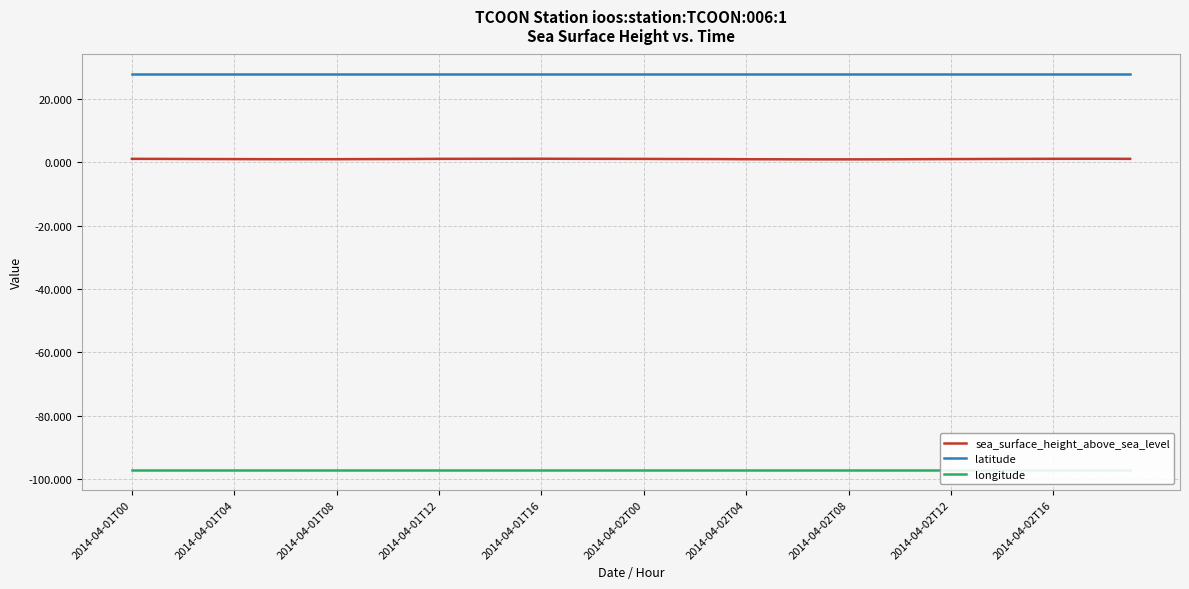

True or false: sea_surface_height_above_sea_level and latitude cross at least once.

False